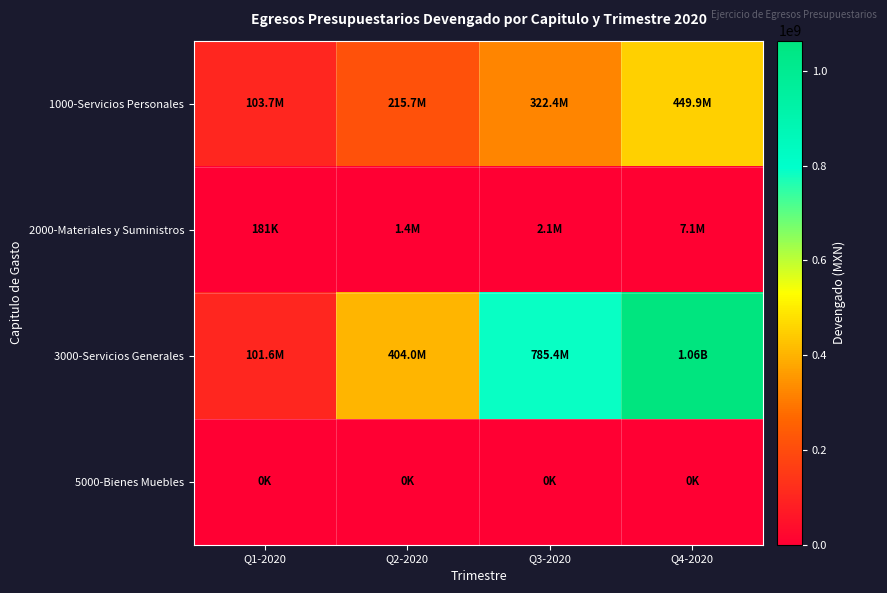

Which series has the largest total across all categories?

3000-Servicios Generales